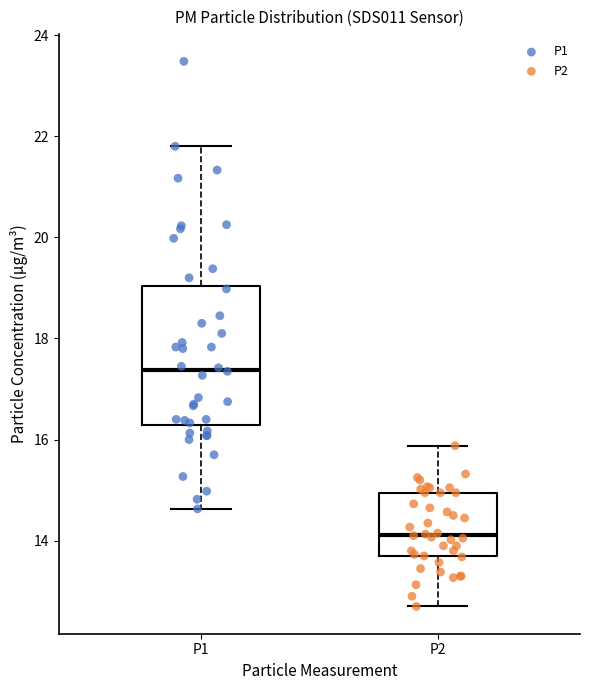

Which box is the tallest, from its lower edge to its upper edge?

P1